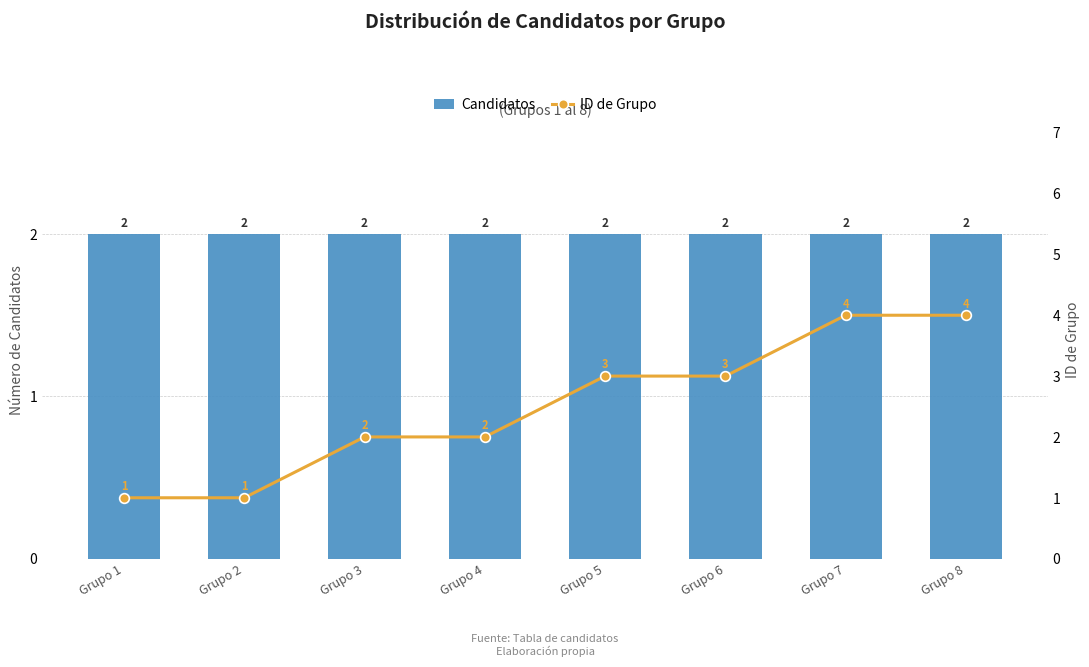

What is the maximum value shown in the chart?

4